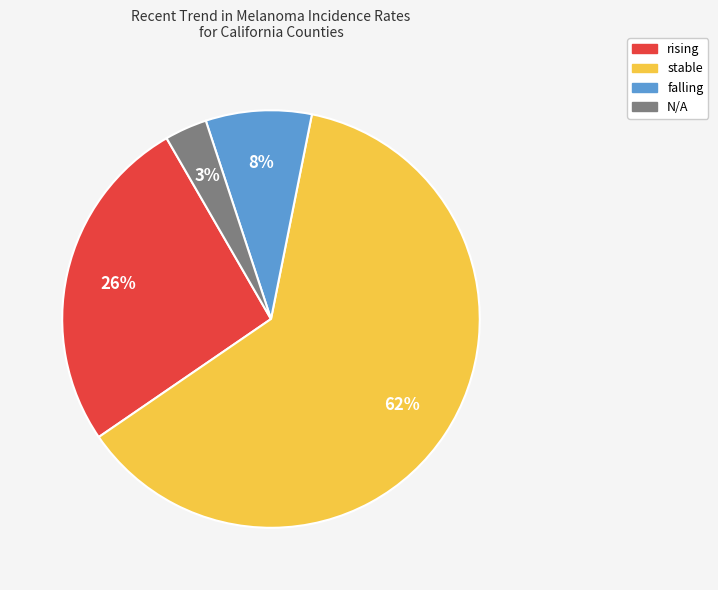

Which has a higher value, N/A or falling?

falling